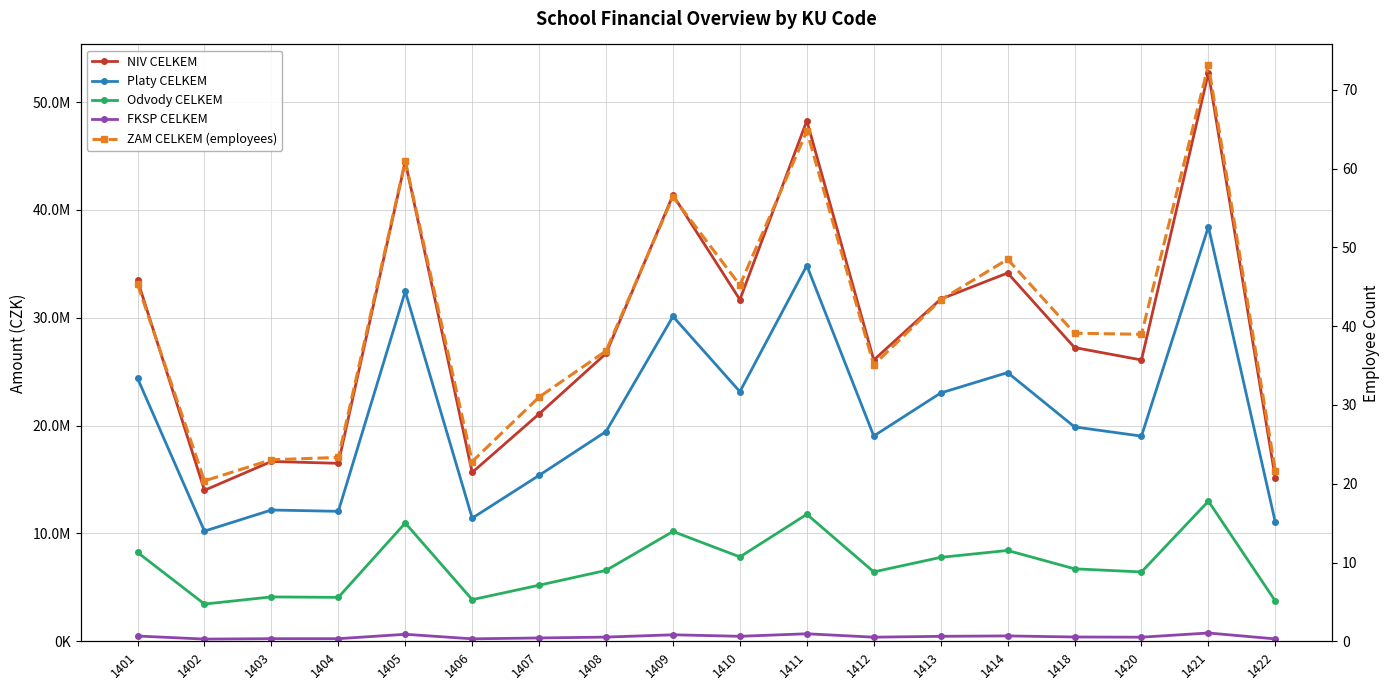

At which category is the sum across all series the highest?

1421